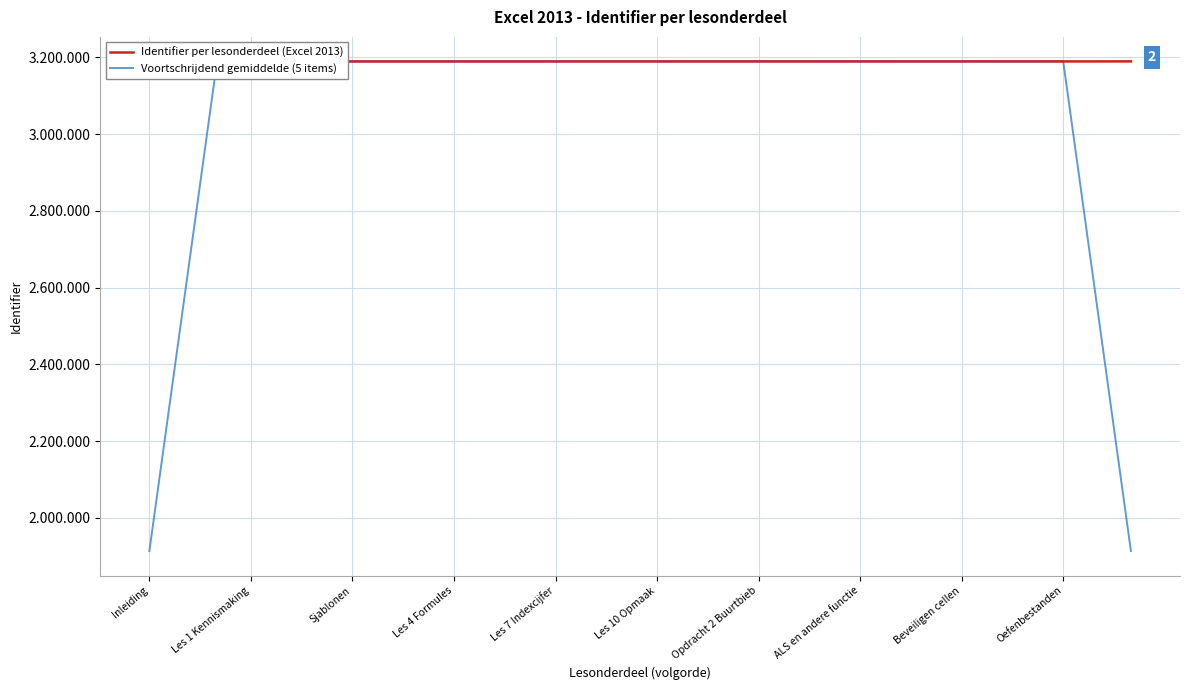

Between 23 and 18, which is larger?

23